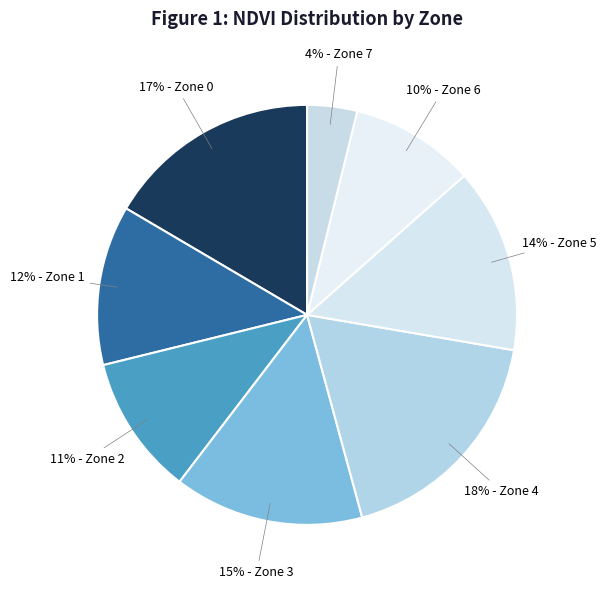

Does any single category account for the majority?

No